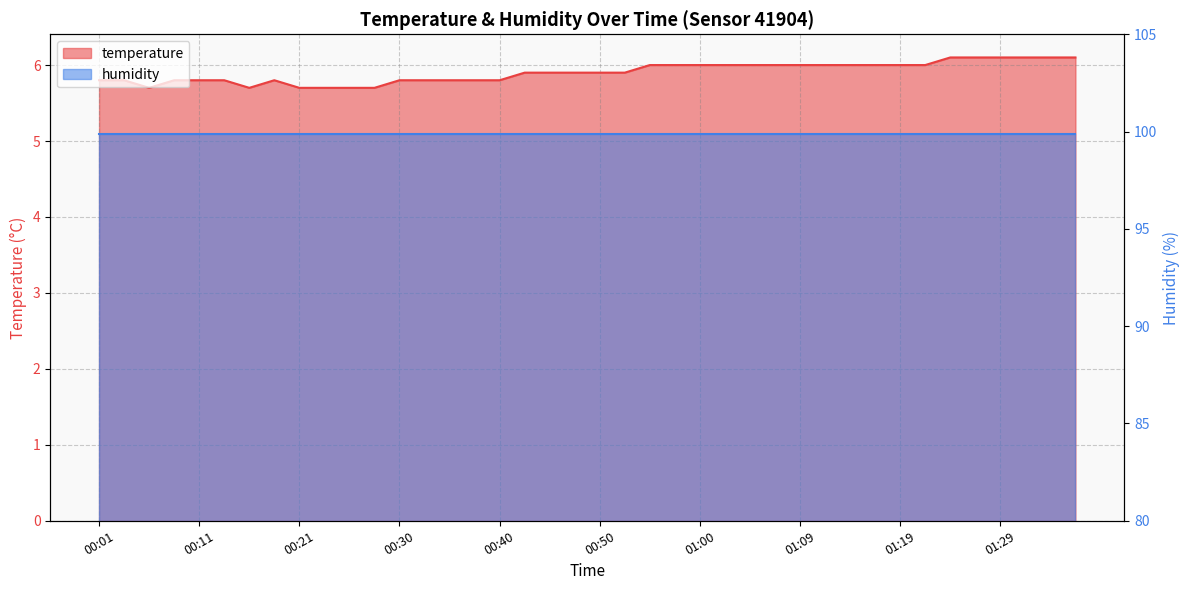

Which category has the lowest value across all series?

00:06